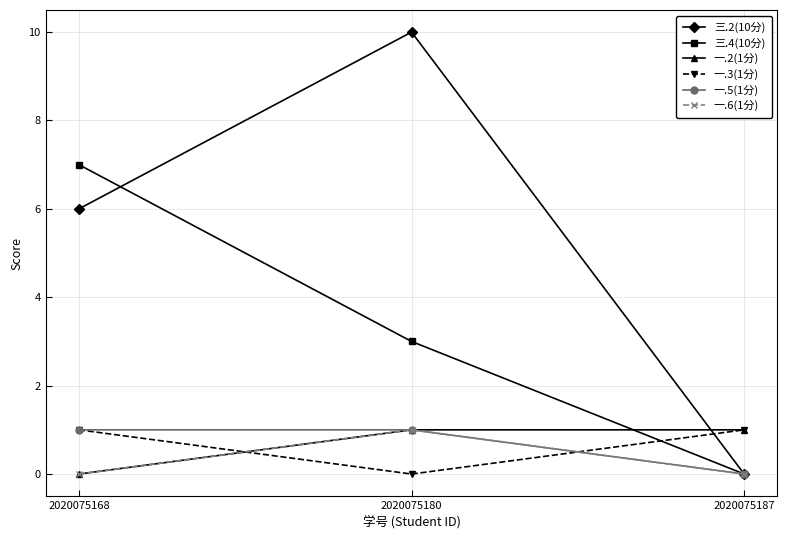

How many series are shown in this chart?

6